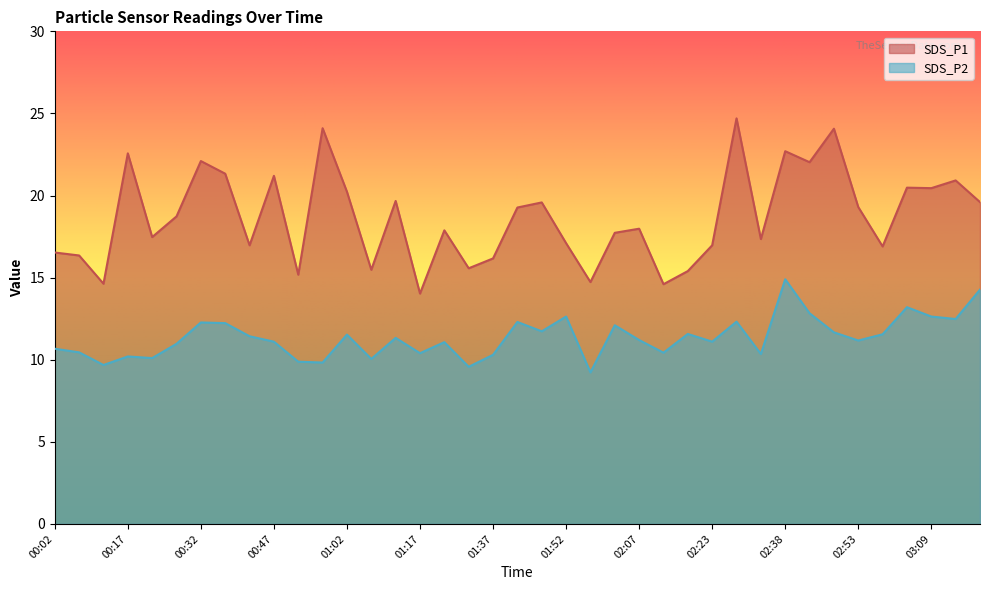

At which category does SDS_P2 reach its first local valley?

00:12